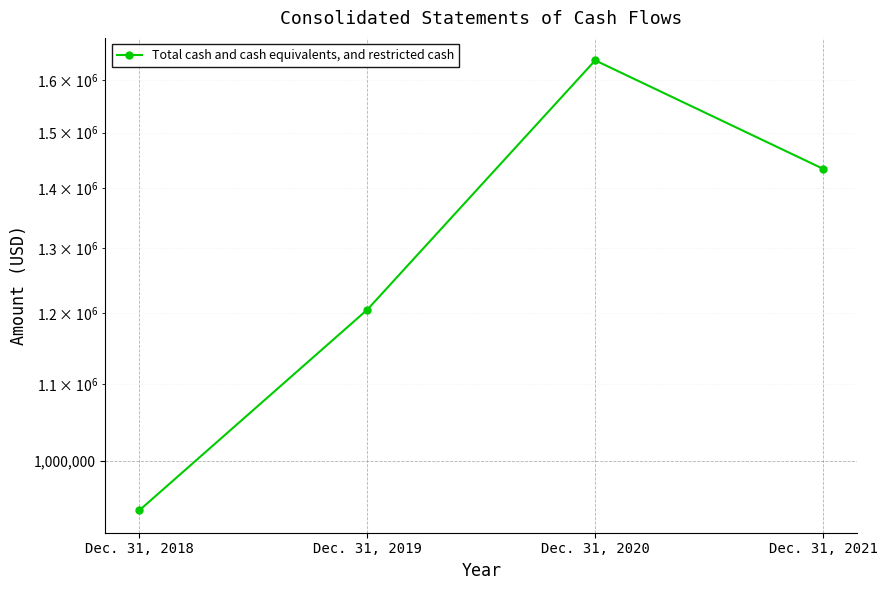

How many points are higher than both their immediate neighbors (excluding endpoints)?

1